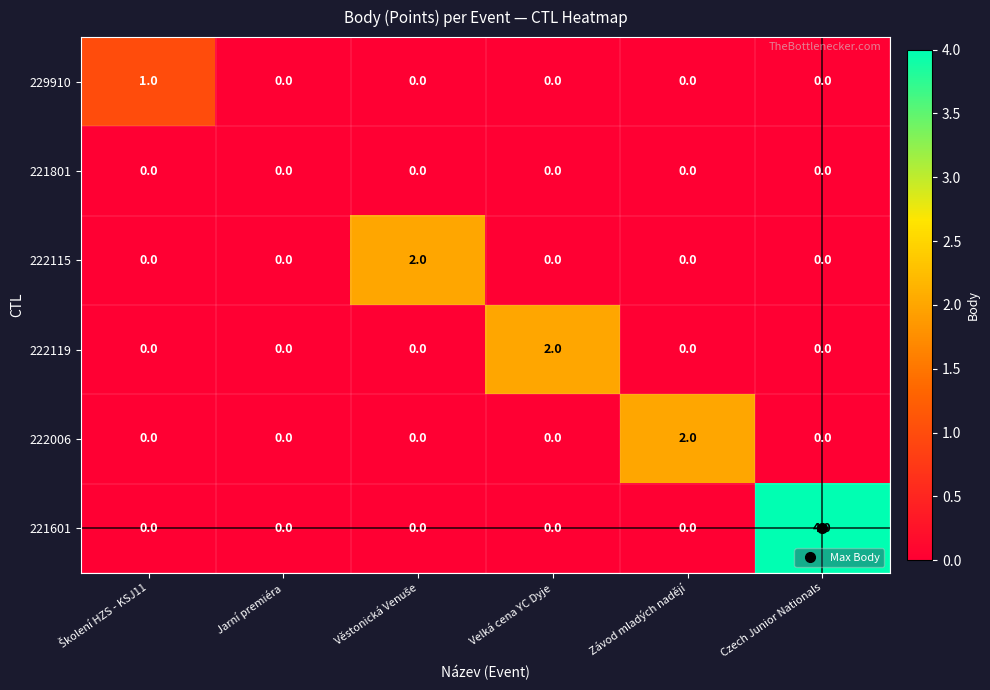

What is the difference between the maximum and minimum values in the 221601 series?

4